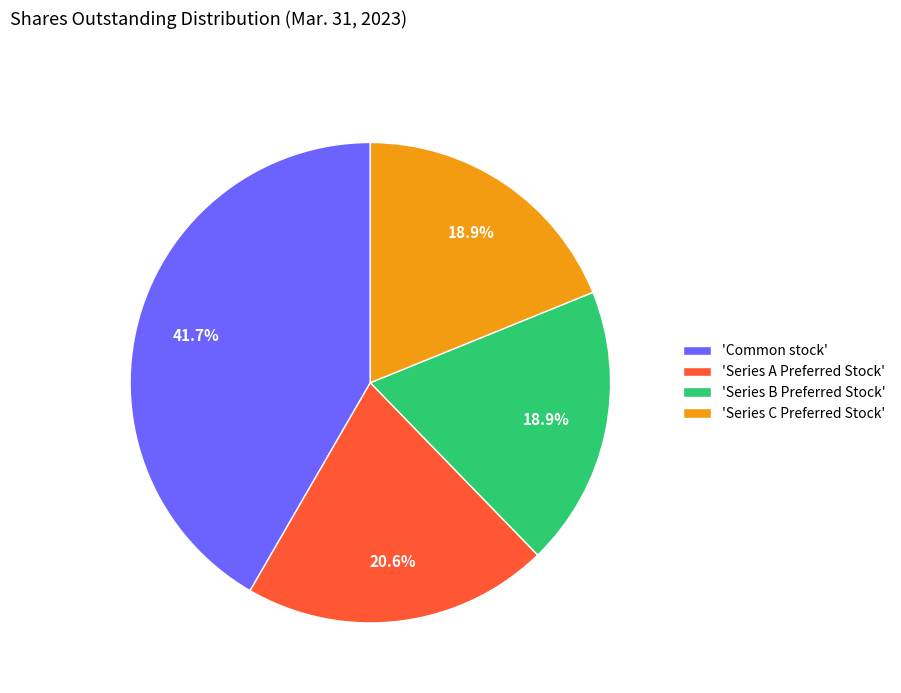

To the nearest percent, what is the difference between the largest and smallest slice percentages?

23%